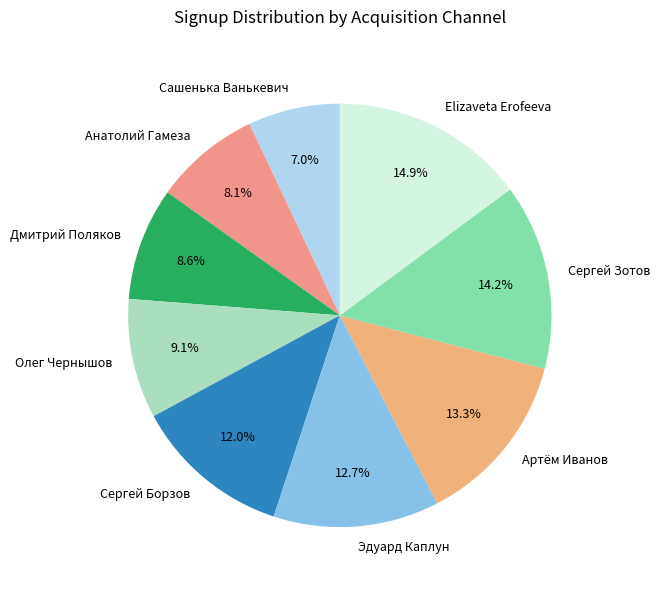

Combined, what portion of the pie is Сергей Зотов and Elizaveta Erofeeva?

29.1%